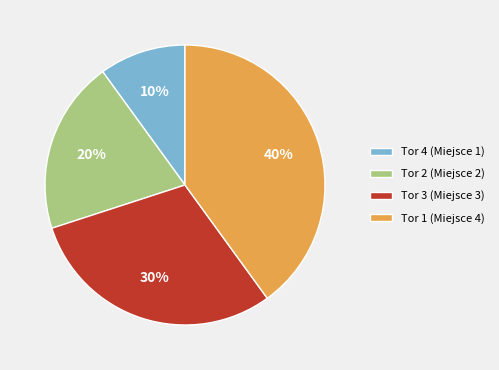

Which has a higher value, Tor 1 (Miejsce 4) or Tor 4 (Miejsce 1)?

Tor 1 (Miejsce 4)